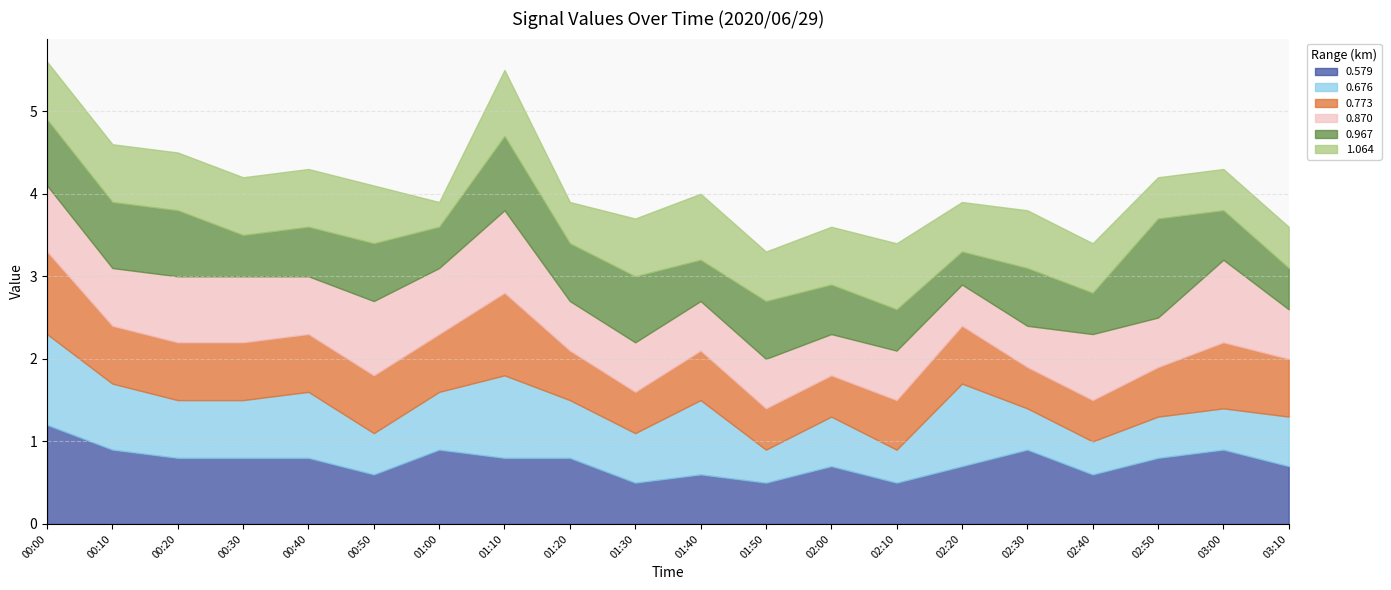

True or false: 0.967 has more than 1 points higher than both neighbors.

True